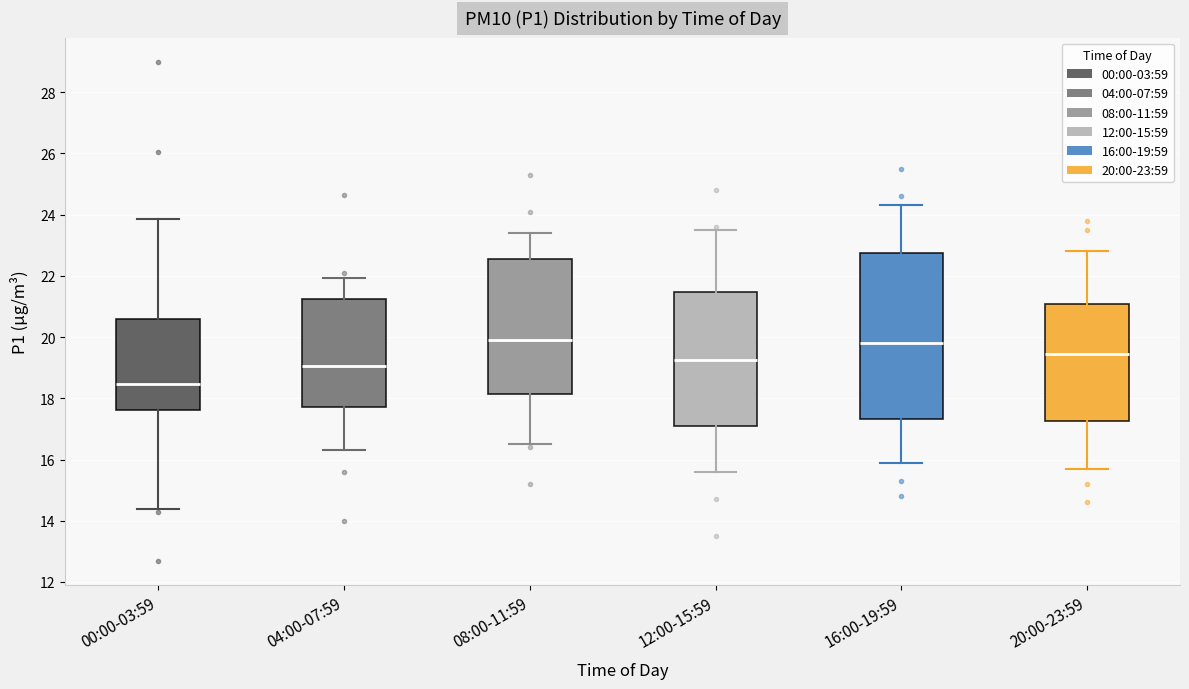

Reading left to right, read every box against the y-axis: the position of its median line, the range the box covers, and the ends of its whiskers. The values are not printed on the chart, so give them approximately, as read against the axis.

00:00-03:59: median 18.4, box 17.6 to 20.6, whiskers 14.4 to 23.8
04:00-07:59: median 19.0, box 17.8 to 21.2, whiskers 16.4 to 22.0
08:00-11:59: median 20.0, box 18.2 to 22.6, whiskers 16.6 to 23.4
12:00-15:59: median 19.2, box 17.2 to 21.4, whiskers 15.6 to 23.6
16:00-19:59: median 19.8, box 17.4 to 22.8, whiskers 16.0 to 24.4
20:00-23:59: median 19.4, box 17.2 to 21.0, whiskers 15.8 to 22.8